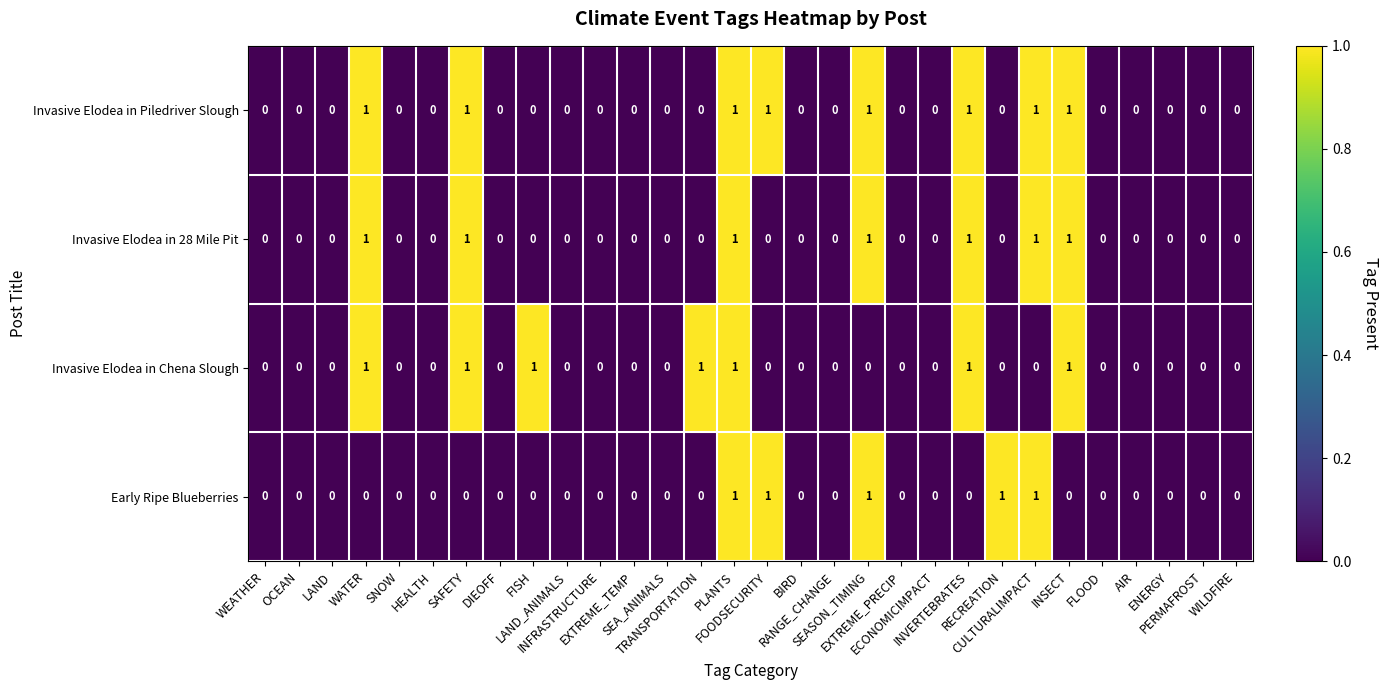

How many Early Ripe Blueberries values are between 0 and 1?

30